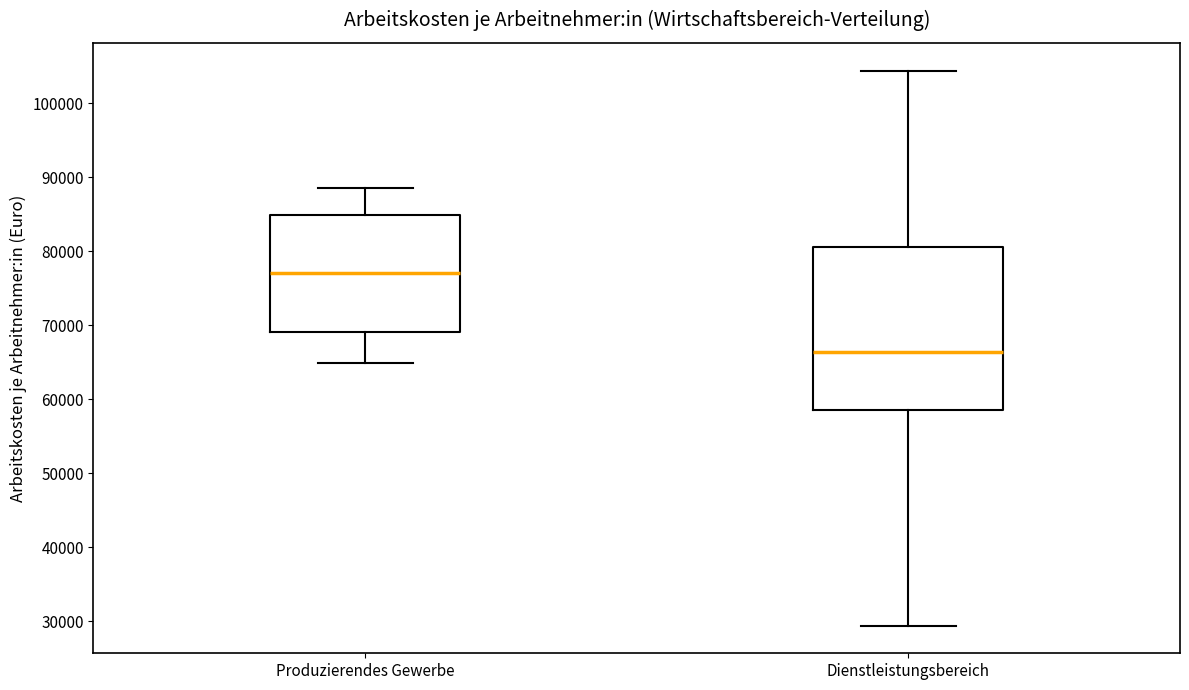

Reading left to right, transcribe this box plot: for each box, give where its median line is, the range the box spans, and where its two whiskers end, as read against the y-axis. The values are not printed on the chart, so give them approximately, as read against the axis.

Produzierendes Gewerbe: median 77000, box 69000 to 85000, whiskers 65000 to 89000
Dienstleistungsbereich: median 66000, box 58000 to 81000, whiskers 29000 to 104000